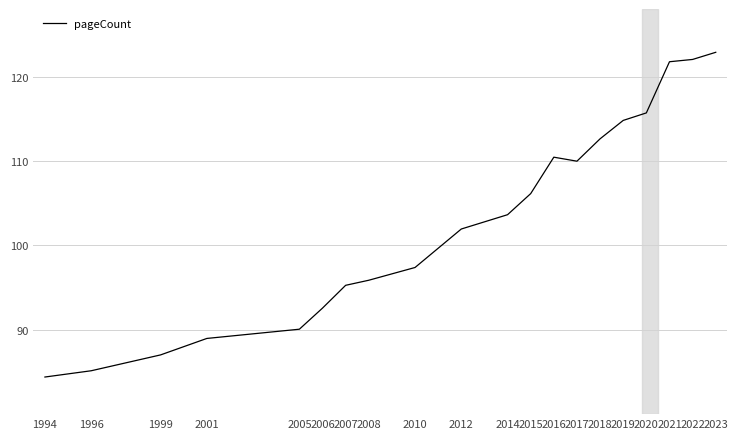

At which category does the data reach its first local valley?

2017